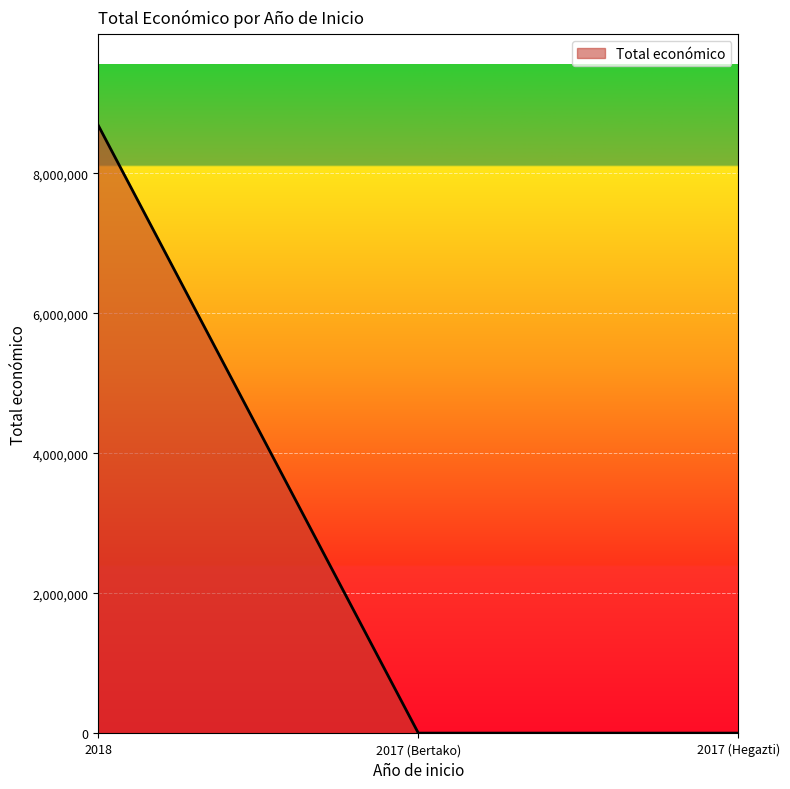

What is the difference between the maximum and minimum values?

8681325